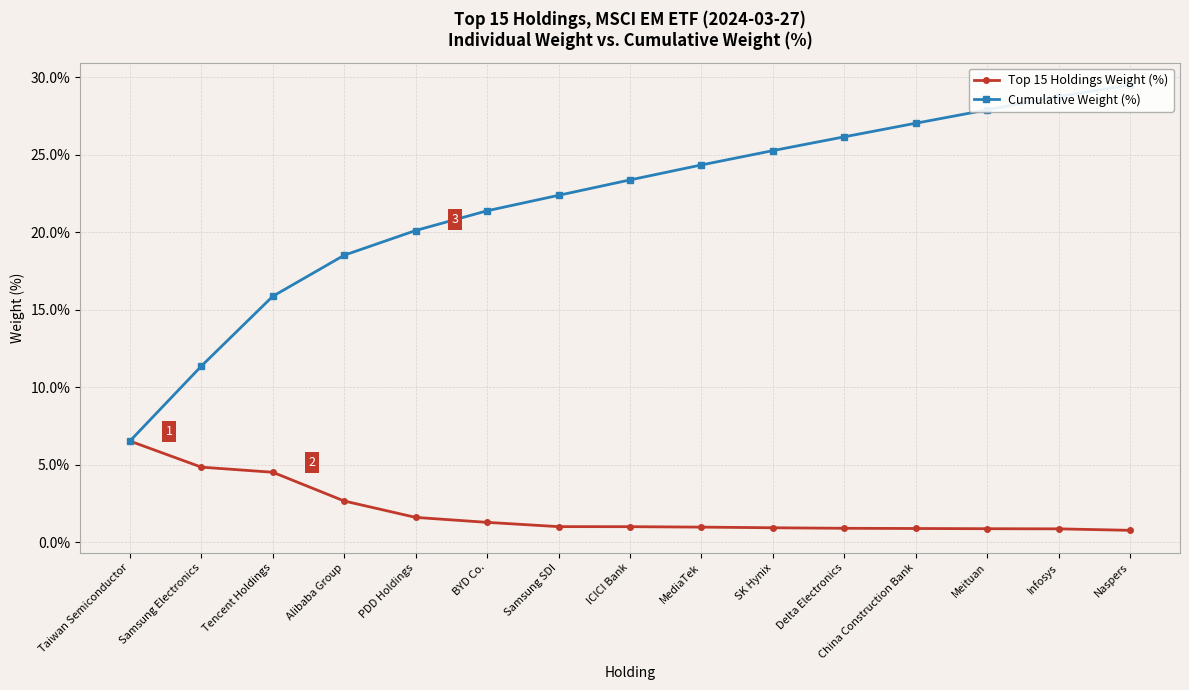

What is the label of the 9th point from the right?

Samsung SDI